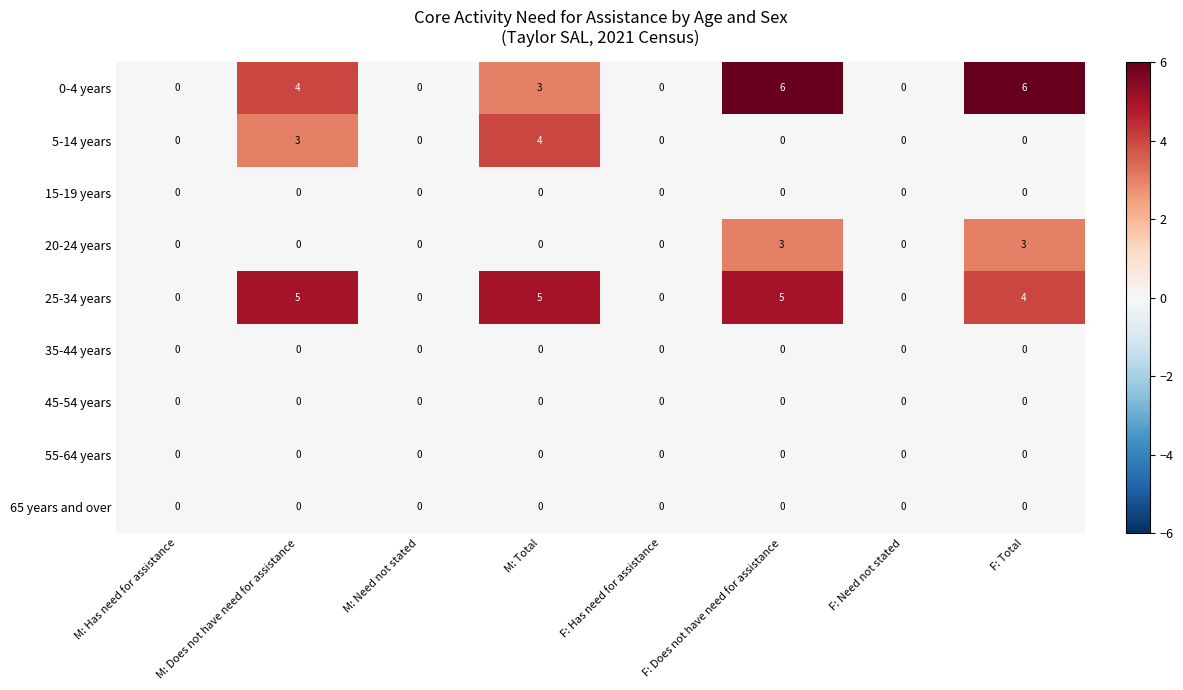

The value of 20-24 years at M: Has need for assistance is -1. True or false?

False